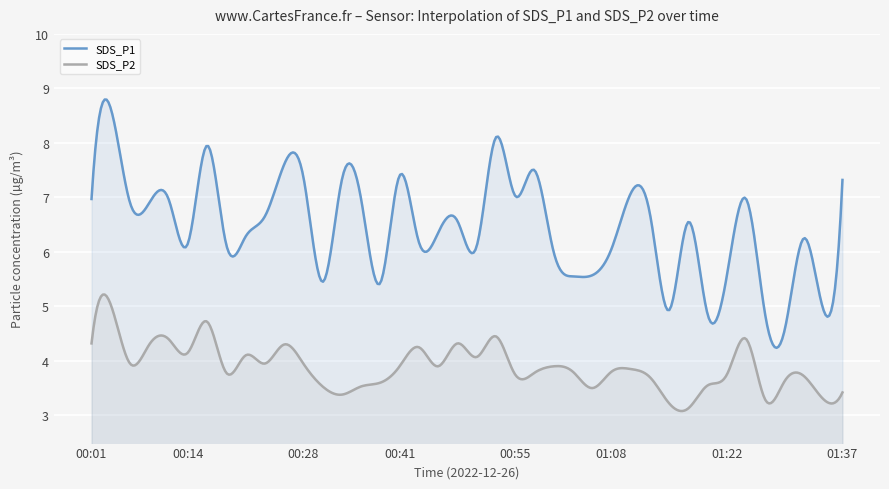

What is the value of the SDS_P1 point at the 28th from the left?

6.0